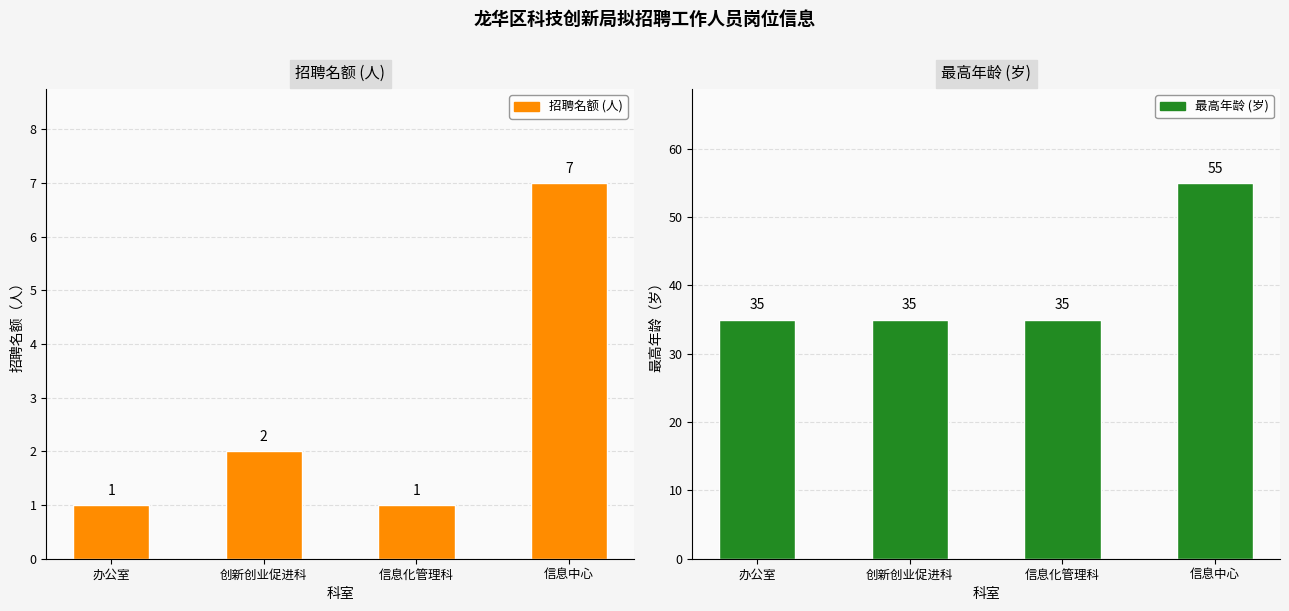

Reading left to right, list all the values displayed in this chart.

招聘名额 (人): 1	2	1	7
最高年龄 (岁): 35	35	35	55